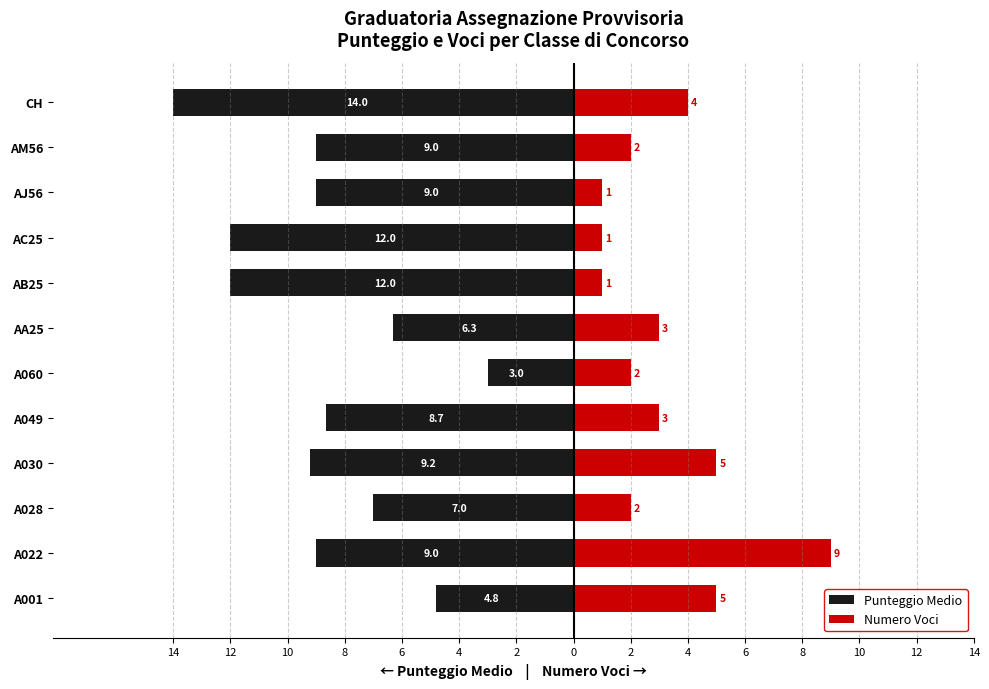

What are all the series names shown in the legend?

Punteggio Medio, Numero Voci